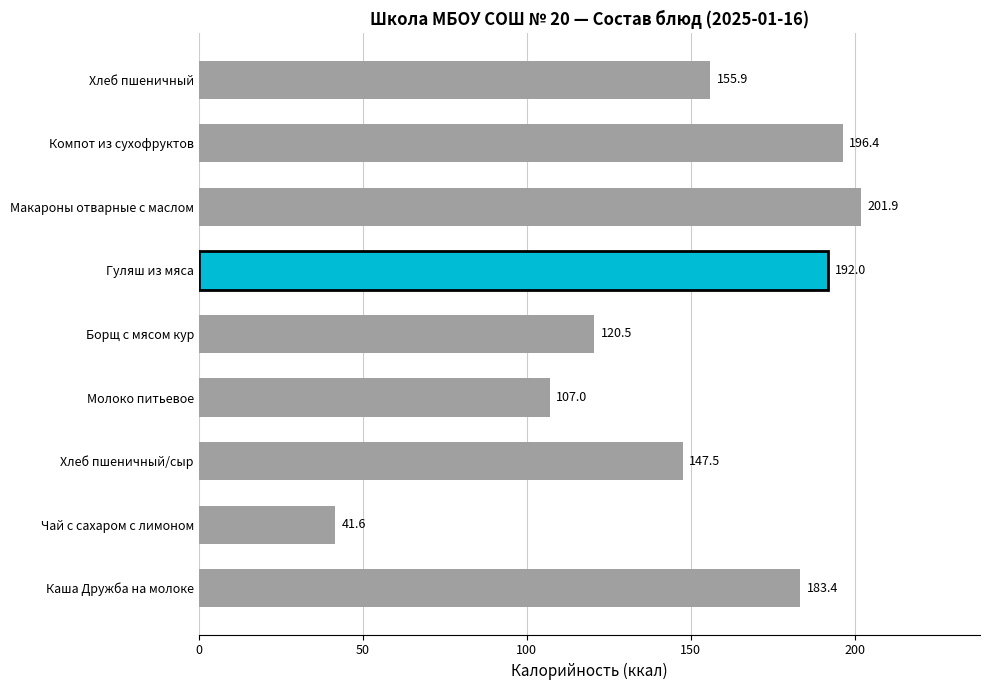

What is the average value?

149.6